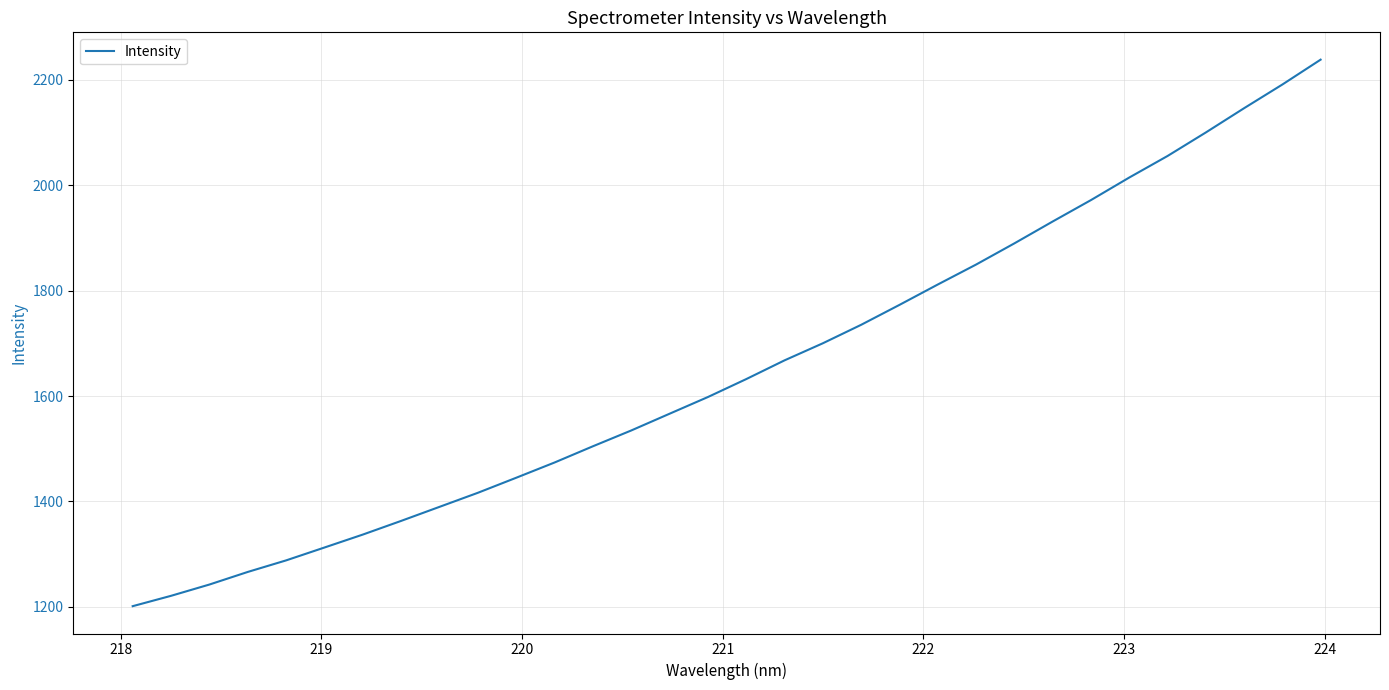

Count the number of values greater than 1632.

16